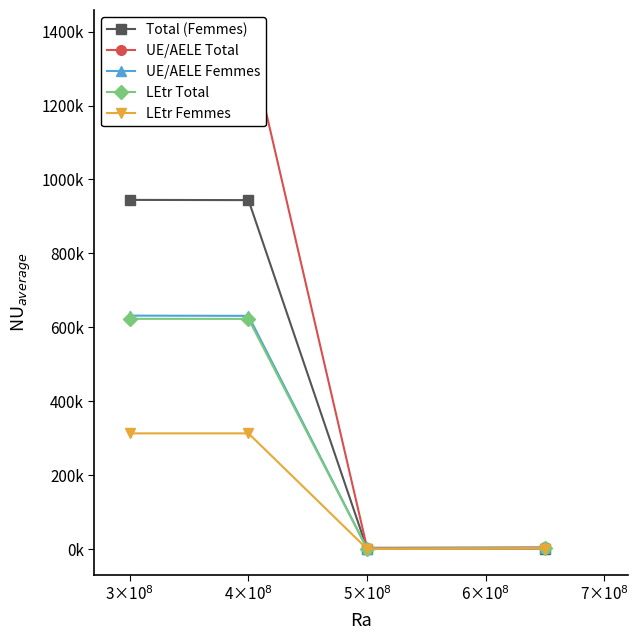

True or false: UE/AELE Femmes has more than 2 interior local peaks.

False